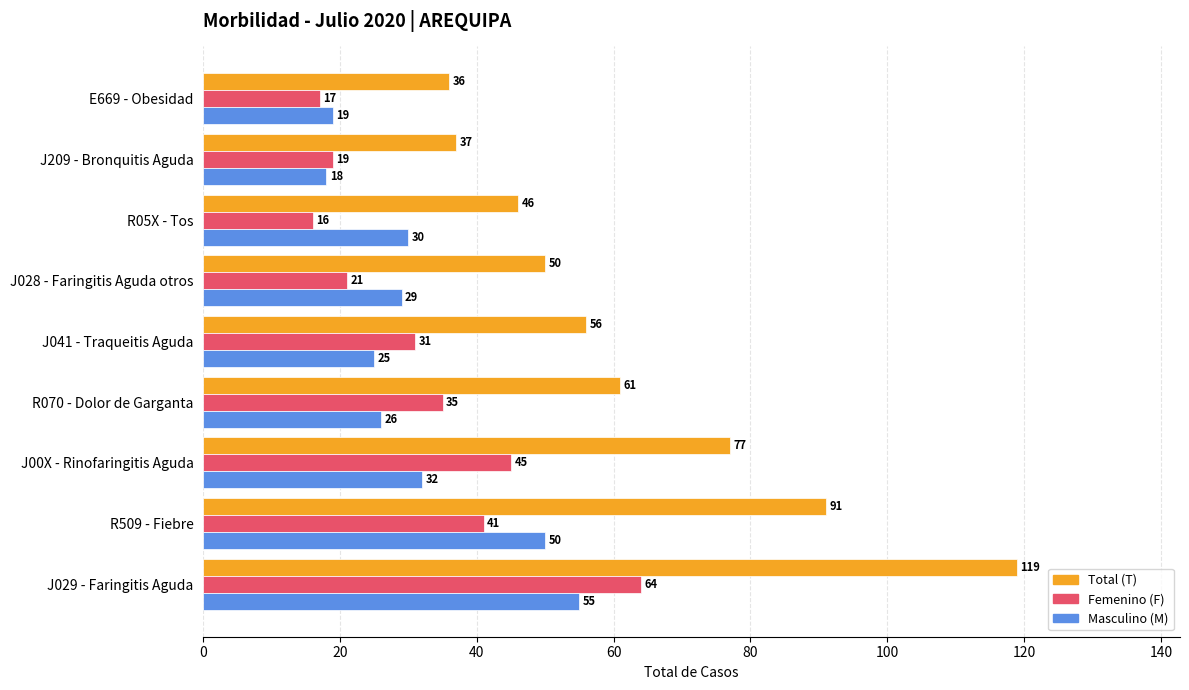

What is the difference between the highest and lowest values at R070 - Dolor de Garganta?

35